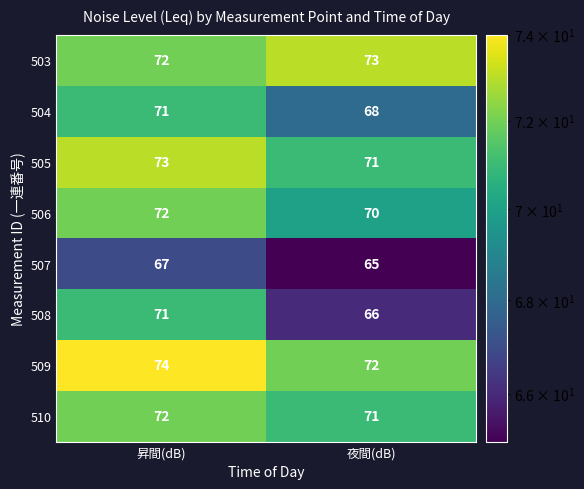

How many categories are shown in the chart?

2